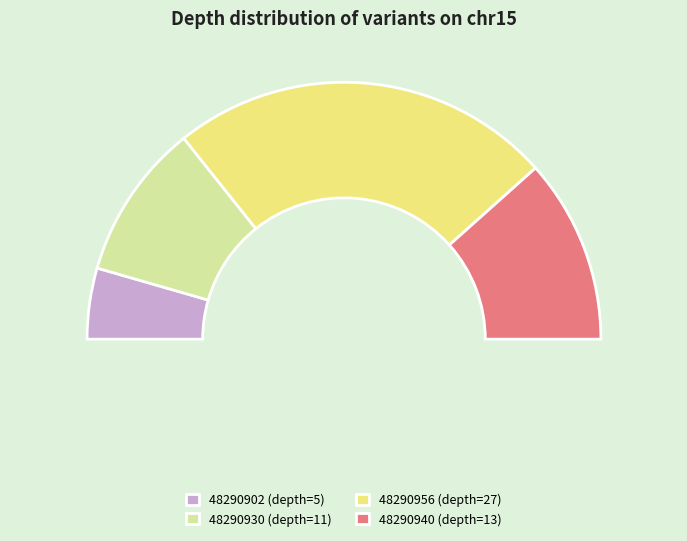

Is it true that 48290940 is 22% of the pie?

False